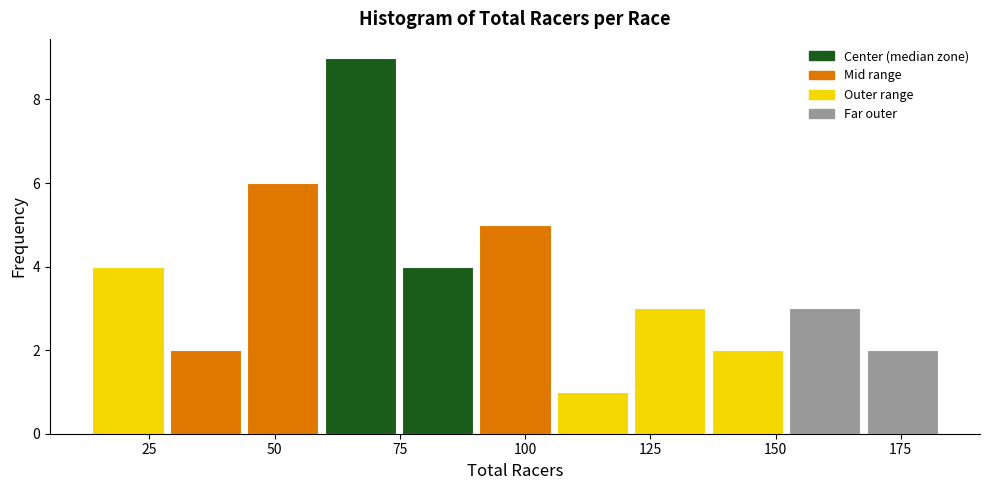

Read against the x-axis, roughly where is the centre of the tallest bar?

65